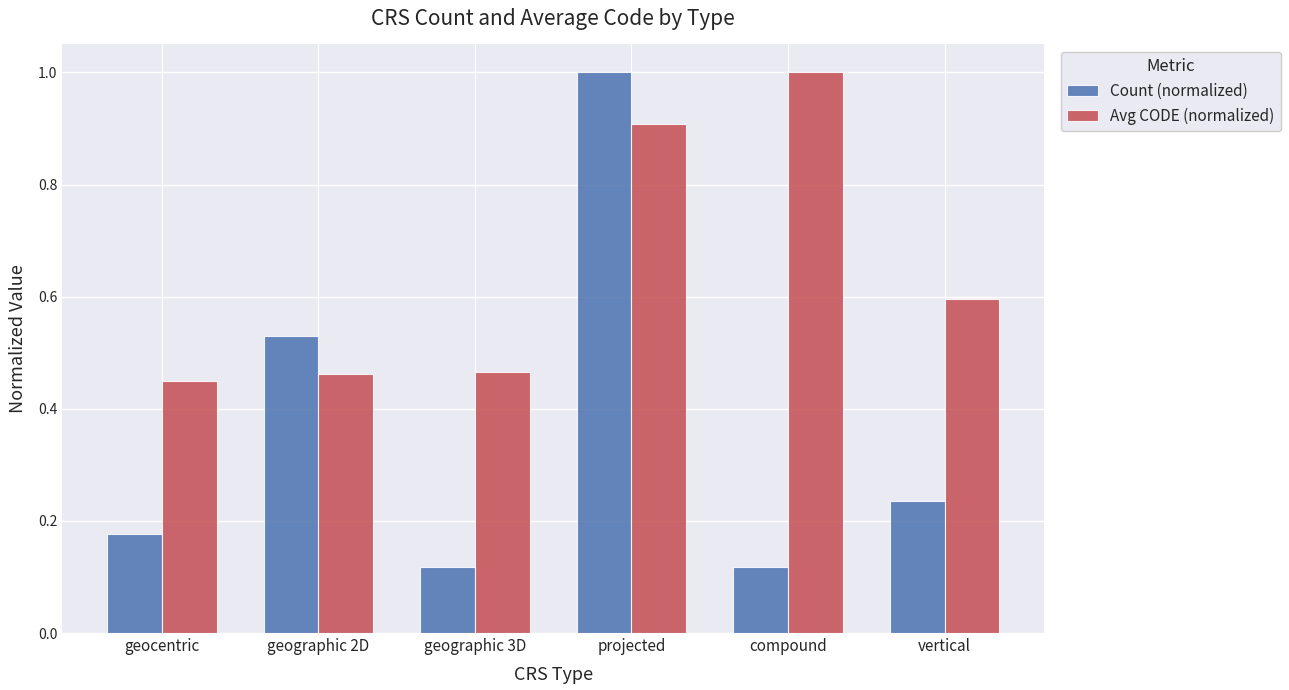

List the series in order of their overall mean, highest first.

Avg CODE (normalized), Count (normalized)